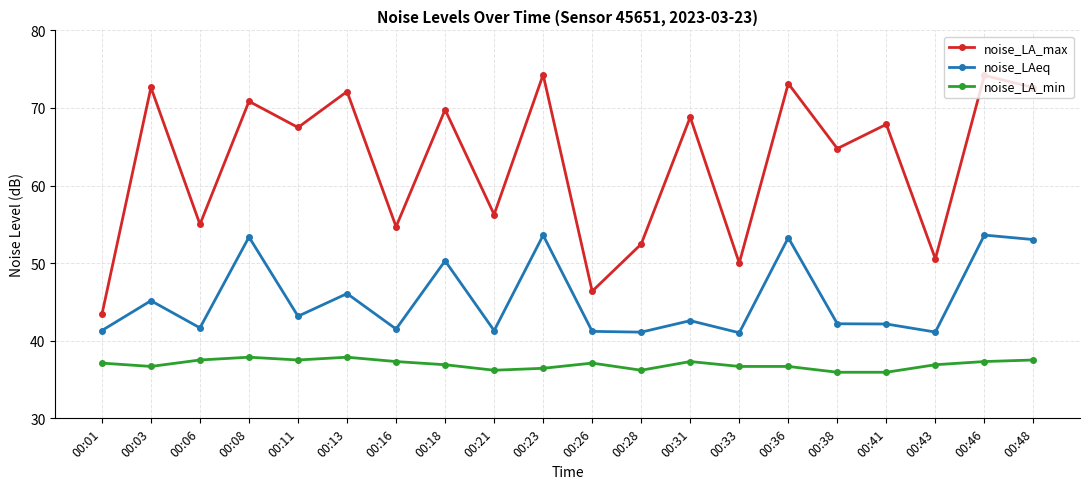

Rank the series at 00:48 from lowest to highest value.

noise_LA_min, noise_LAeq, noise_LA_max